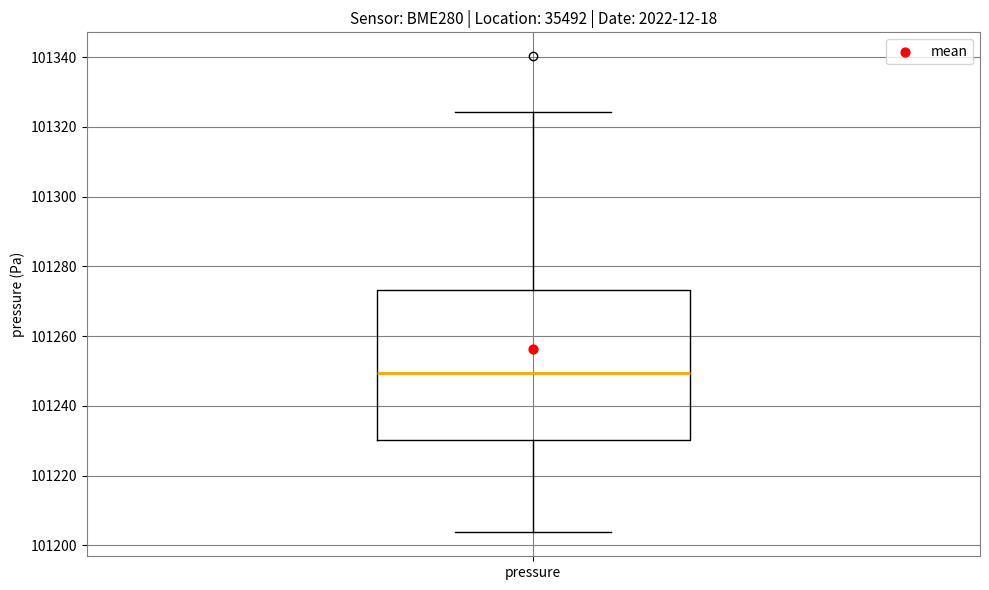

Where does the median line of the box for pressure sit on the y-axis? The values are not printed on the chart, so give them approximately, as read against the axis.

101250